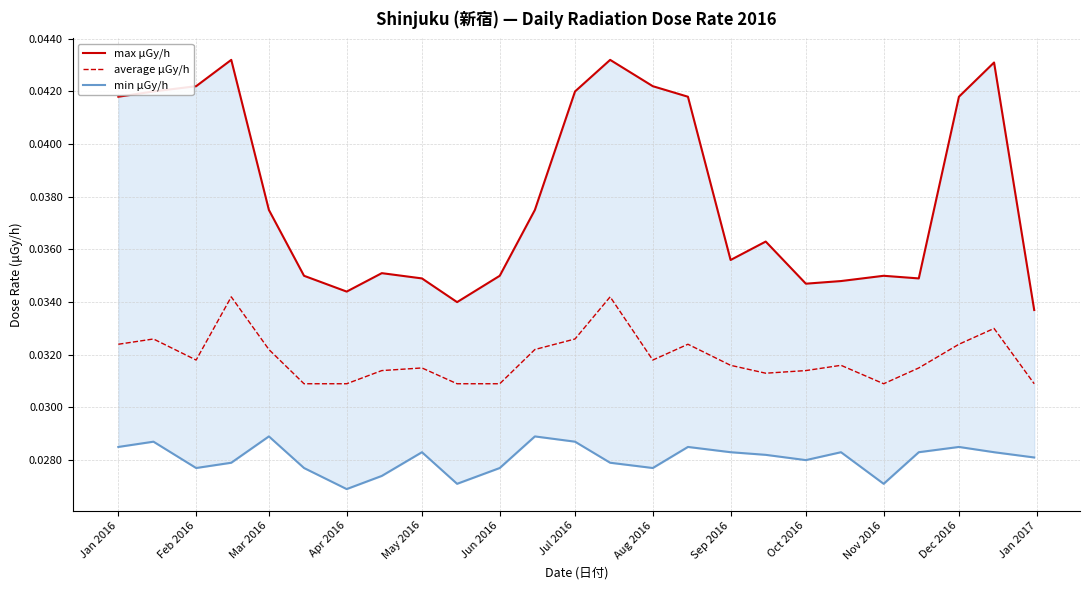

The value of average μGy/h at Nov 2016 is 0.1. True or false?

False